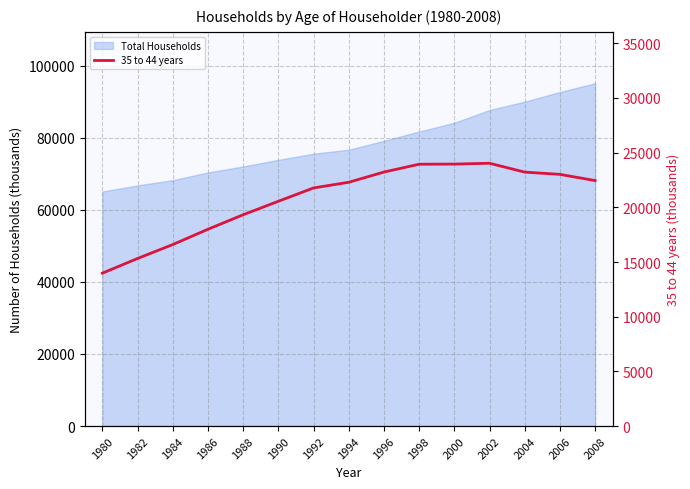

What is the change in value from 2004 to 2008?

-773